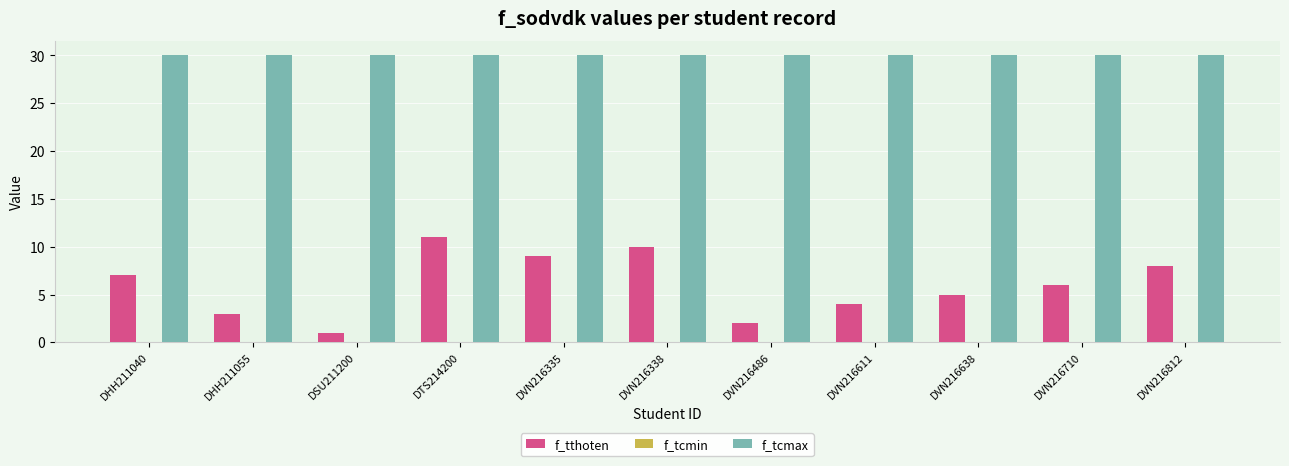

What is the maximum value shown in the chart?

30